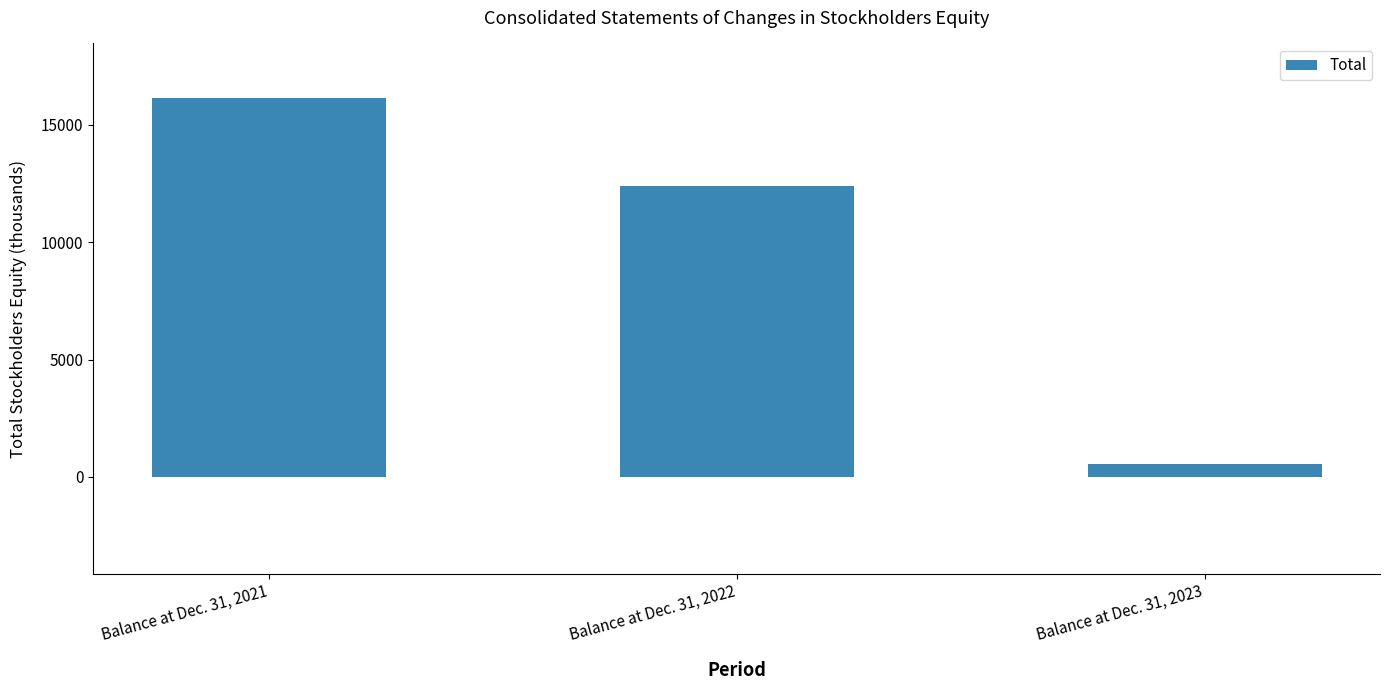

What is the value of the 2nd bar from the left?

12388